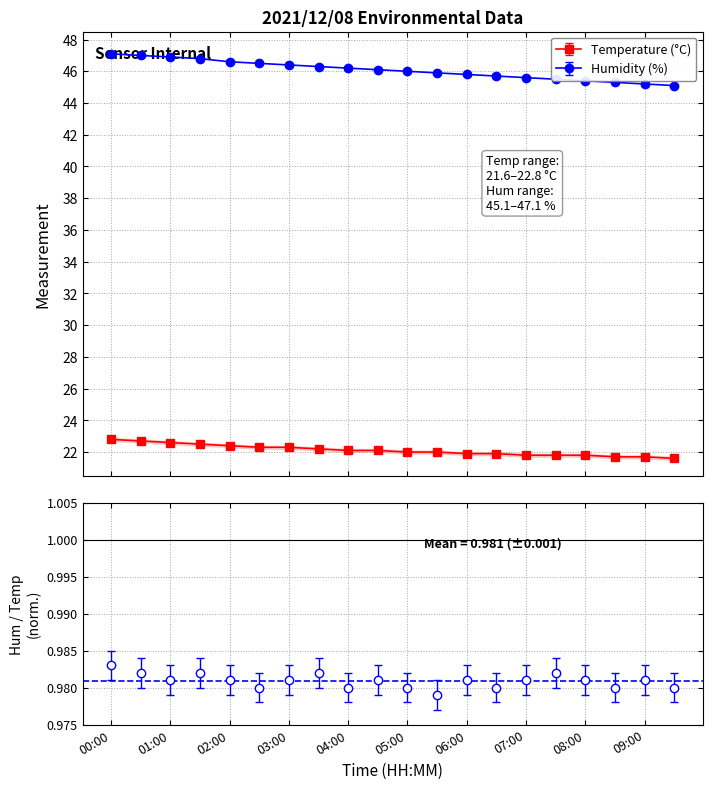

What is the value of the Humidity point at the 5th from the left?

46.6